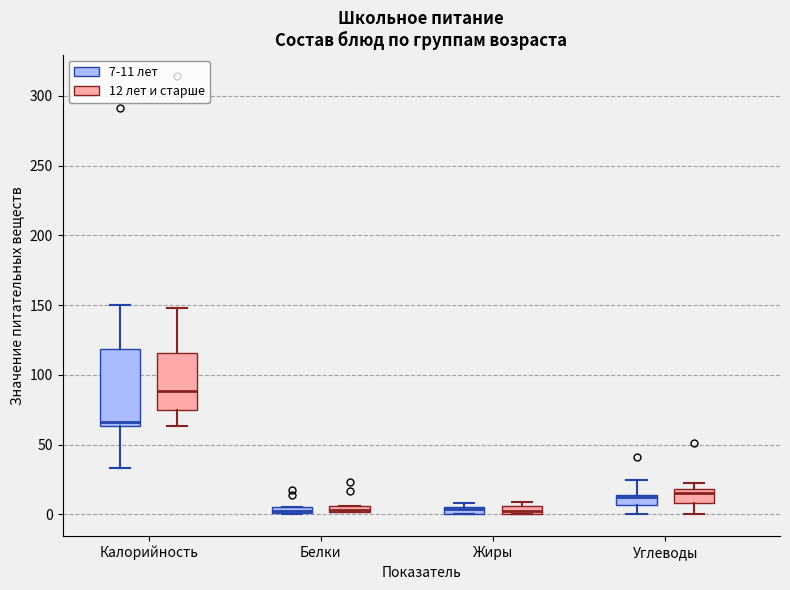

Where does the upper whisker of the box for Калорийность (12 лет и старше) end on the y-axis? The values are not printed on the chart, so give them approximately, as read against the axis.

150